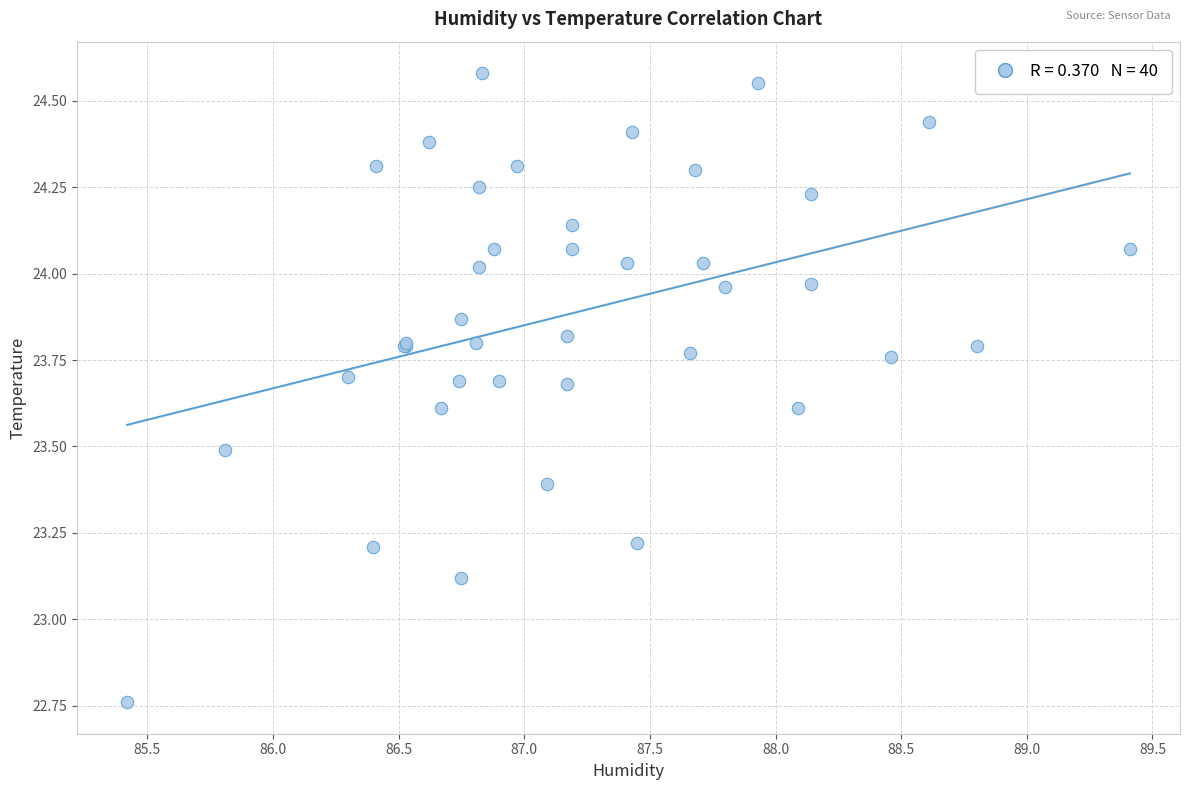

What Y value in the scatter plot is closest to 23?

23.1